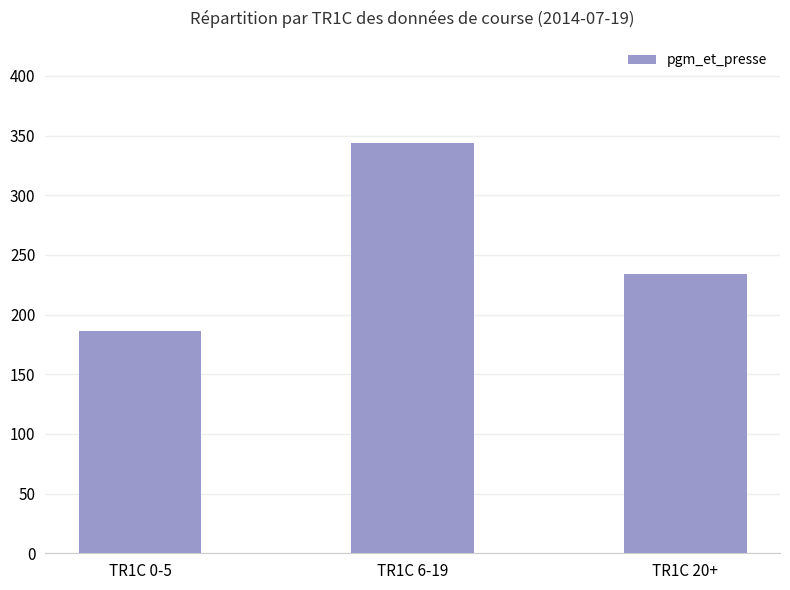

List the labels in order of value, largest first.

TR1C 6-19, TR1C 20+, TR1C 0-5